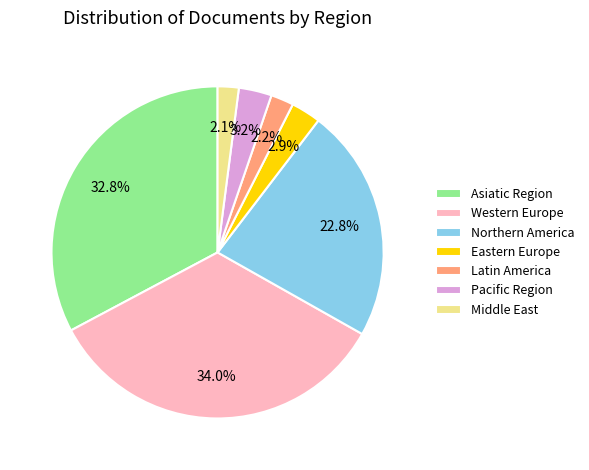

How many segments does this pie chart have?

7